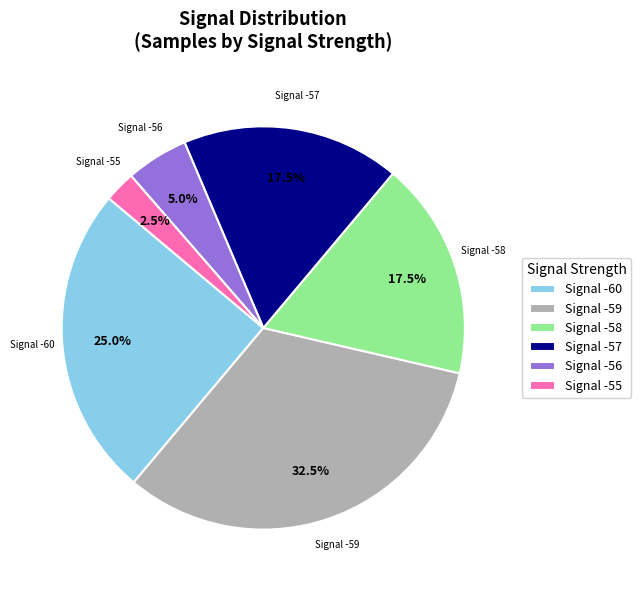

Which has a higher value, Signal -58 or Signal -60?

Signal -60